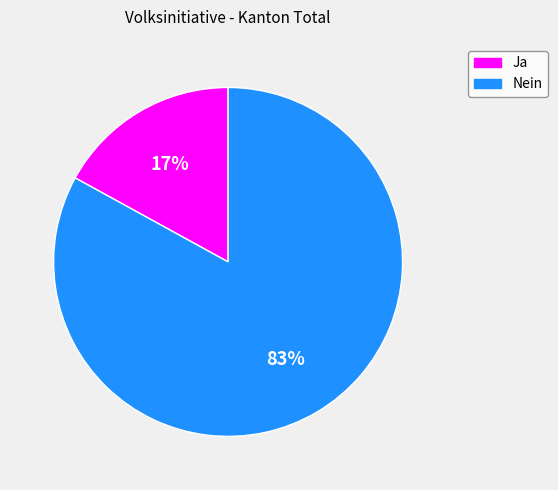

Which category has the biggest portion of the pie?

Nein